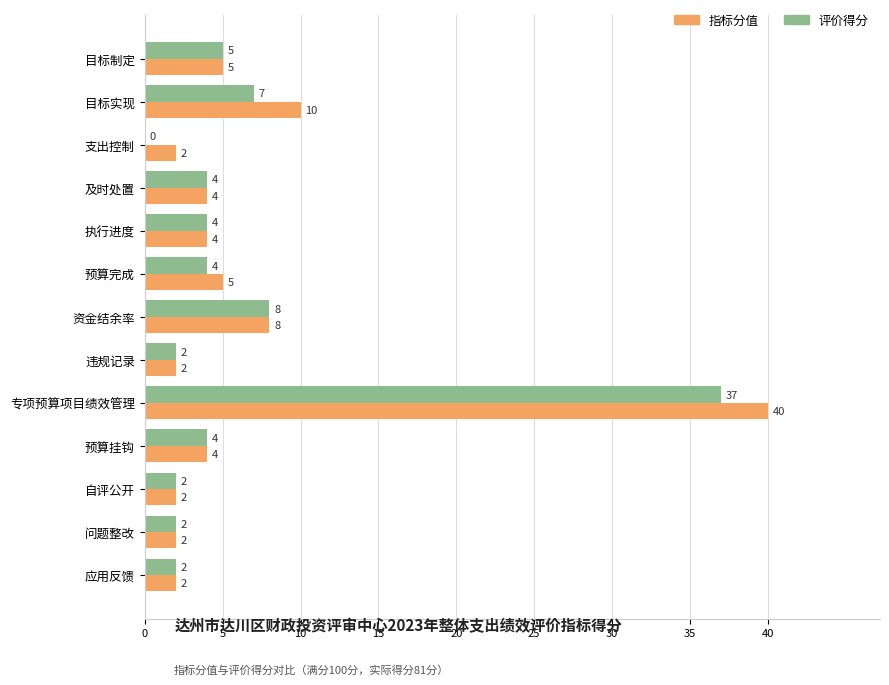

What is the greatest value displayed?

40